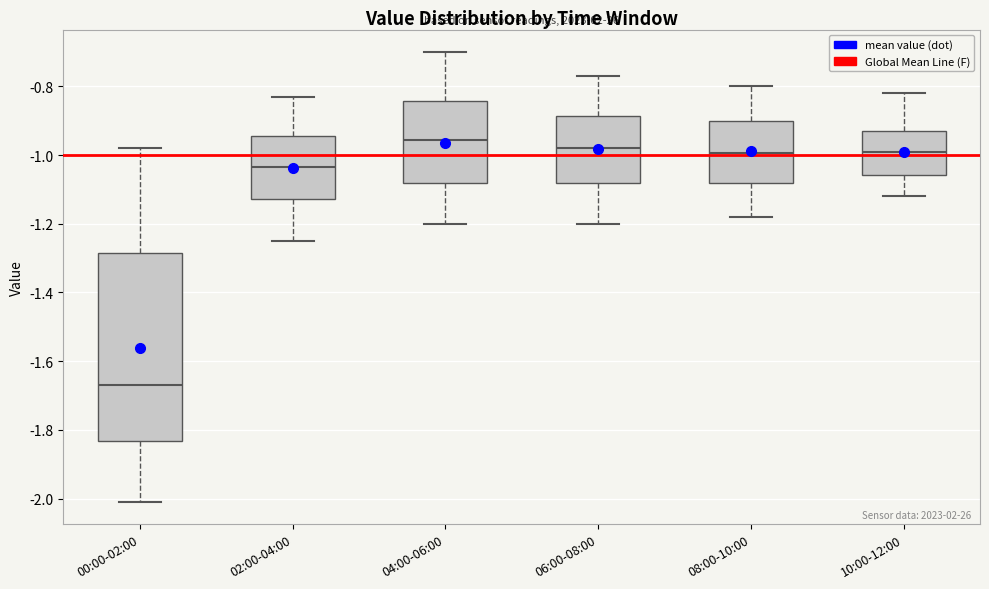

Which box is the tallest, from its lower edge to its upper edge?

00:00-02:00